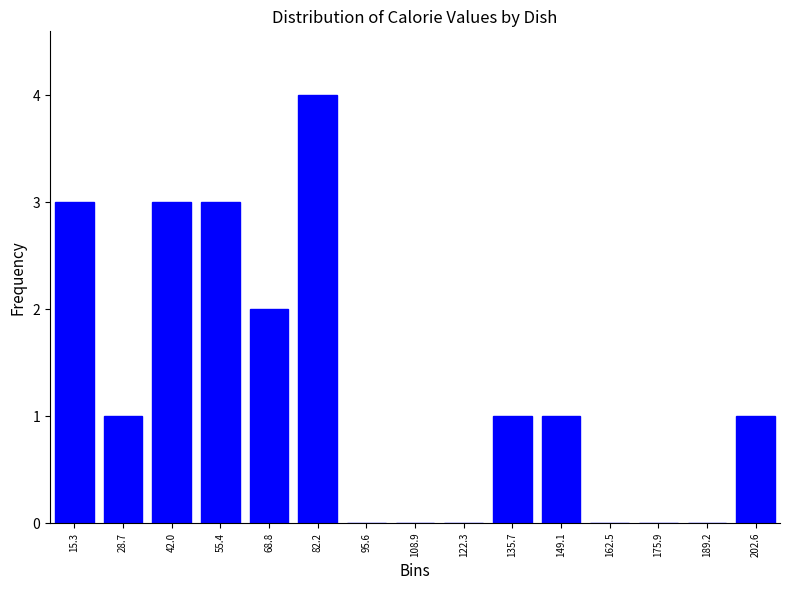

Reading left to right, transcribe all the data shown in this chart.

15.3=3	28.7=1	42.0=3	55.4=3	68.8=2	82.2=4	95.6=0	108.9=0	122.3=0	135.7=1	149.1=1	162.5=0	175.9=0	189.2=0	202.6=1